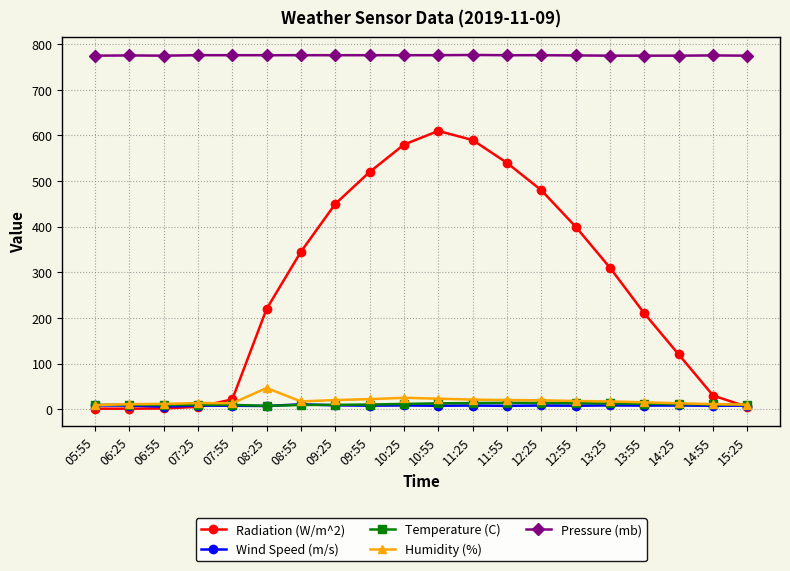

The Humidity (%) series shows 16.5 at 06:25. True or false?

False